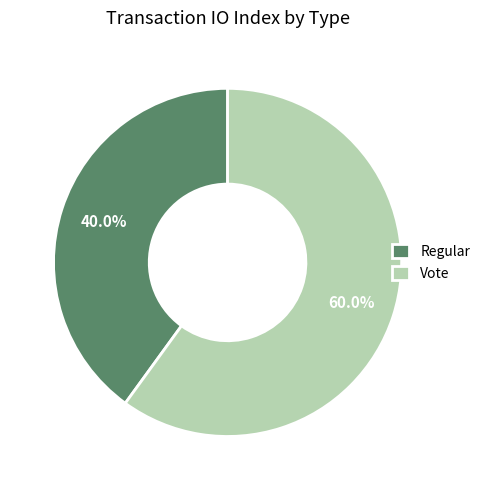

What is the largest slice in the pie chart?

Vote